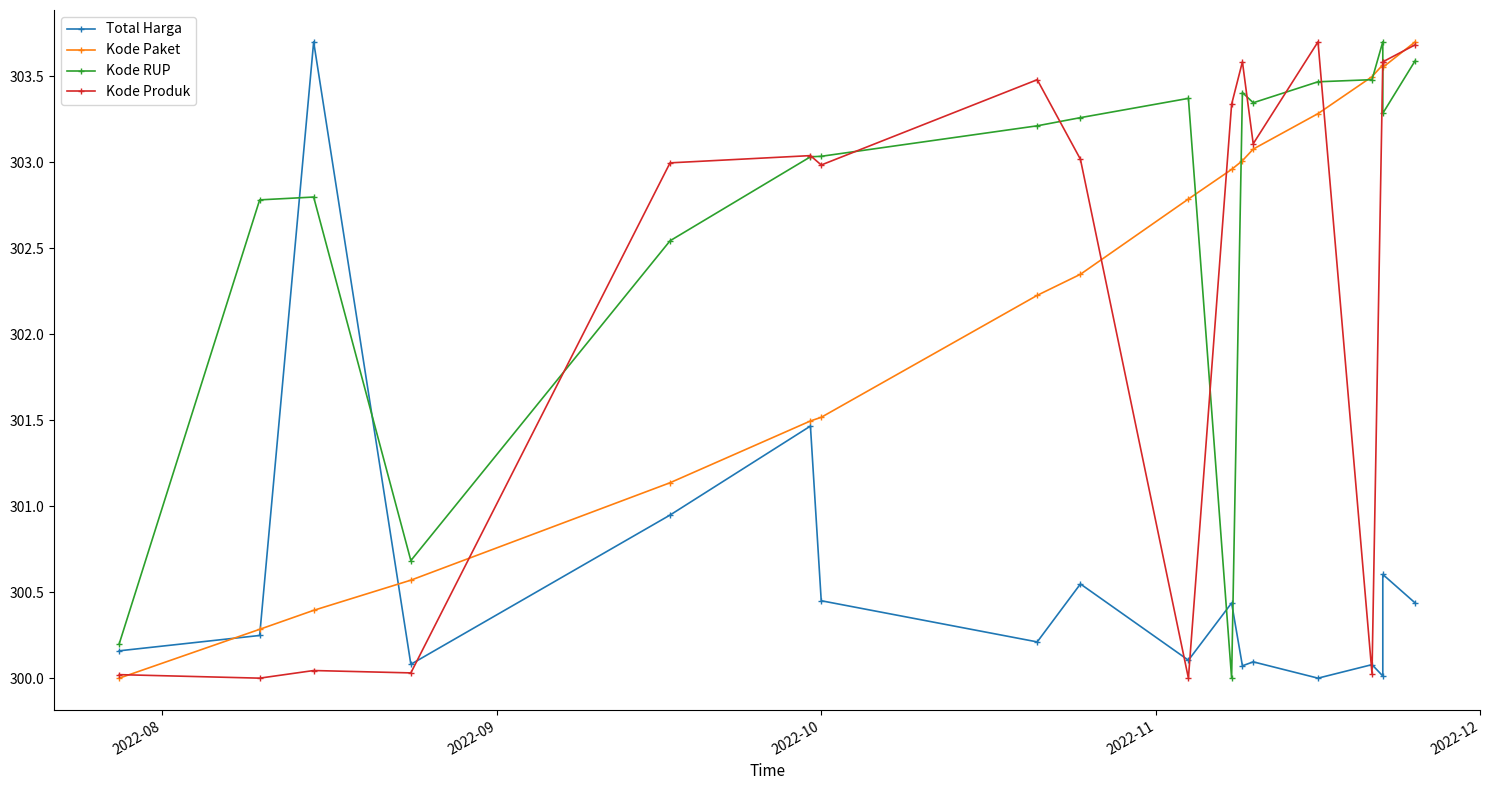

True or false: Kode Produk and Total Harga intersect in this chart.

True